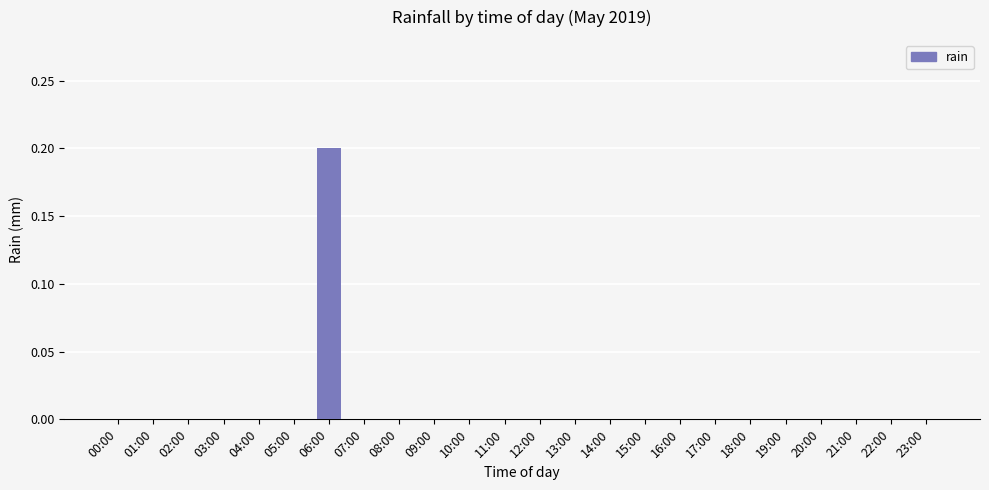

The chart shows a value of -0.1 at 17:00. True or false?

False